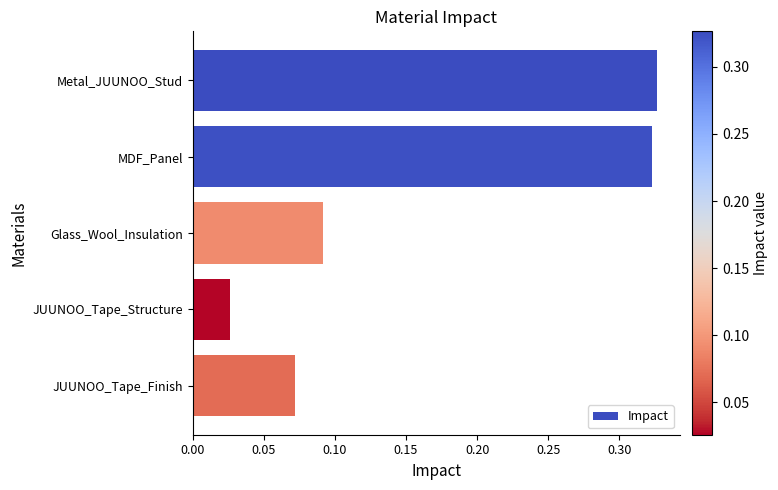

Rank the categories by value from lowest to highest.

JUUNOO_Tape_Structure, JUUNOO_Tape_Finish, Glass_Wool_Insulation, MDF_Panel, Metal_JUUNOO_Stud